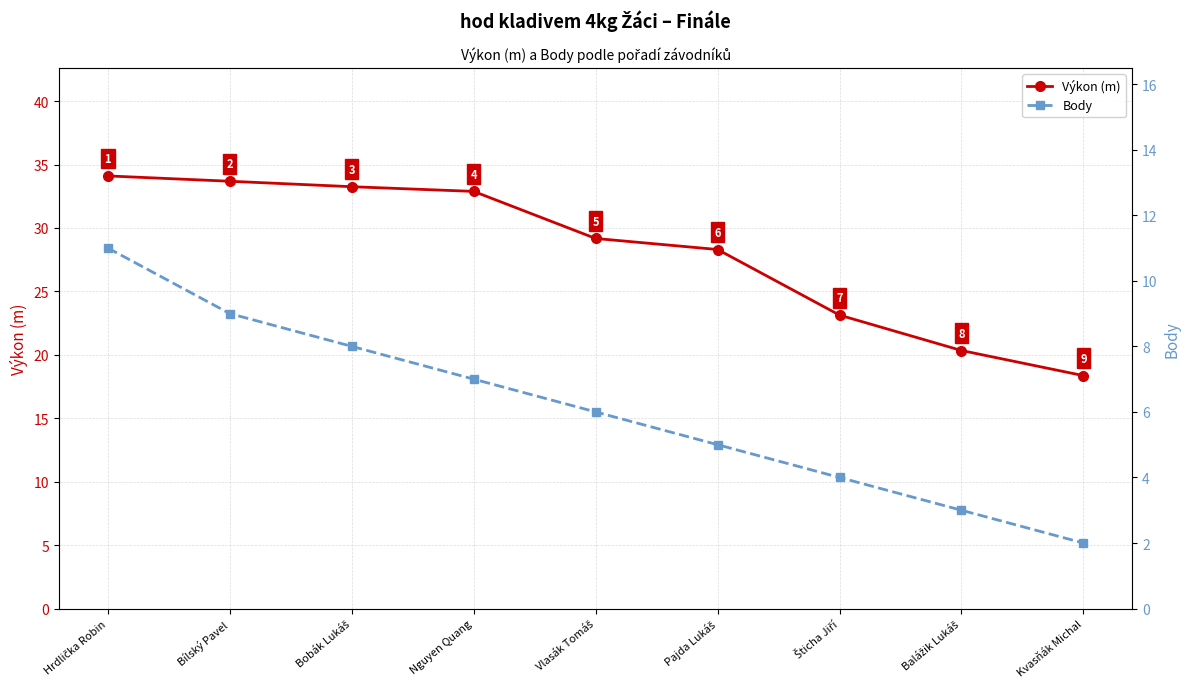

Where is Výkon (m) nearest to the value 26?

Pajda Lukáš